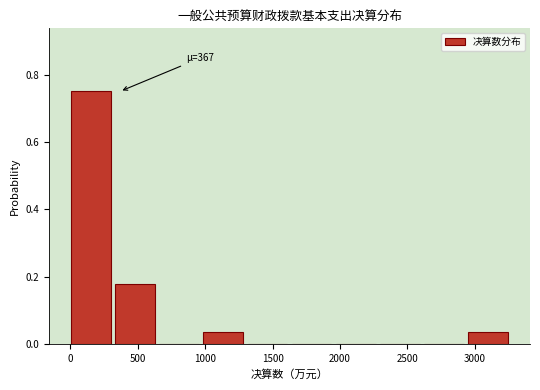

Which range on the x-axis has the tallest bar?

0 to 350